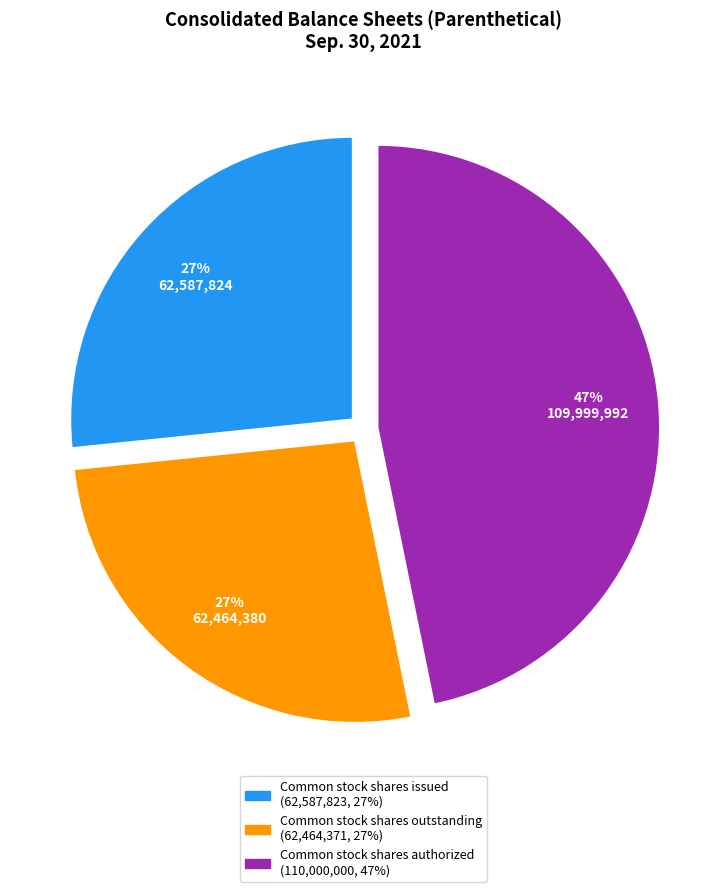

What is the ratio of the value at Common stock shares issued to the value at Common stock shares authorized?

0.6